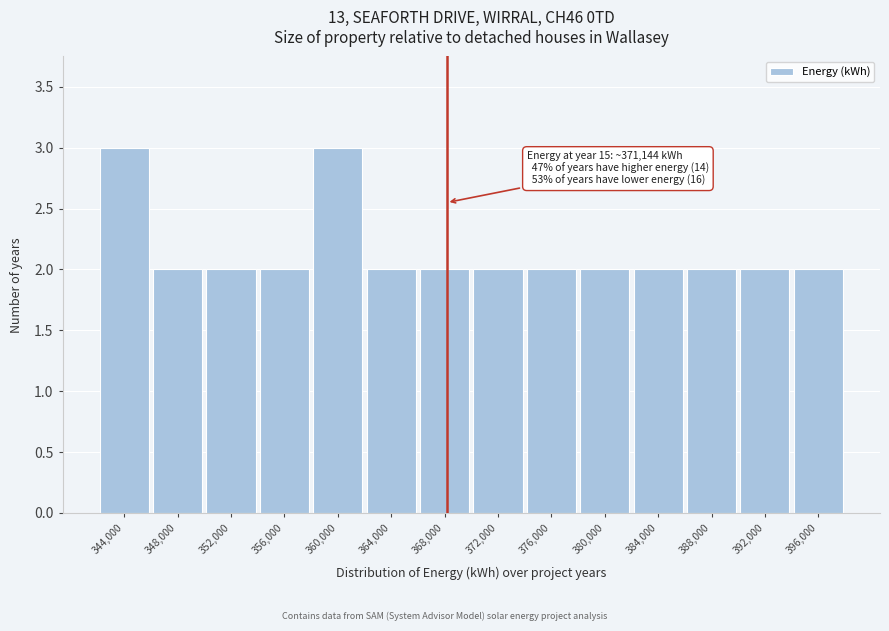

Reading left to right, extract all data points from this chart.

3	2	2	2	3	2	2	2	2	2	2	2	2	2